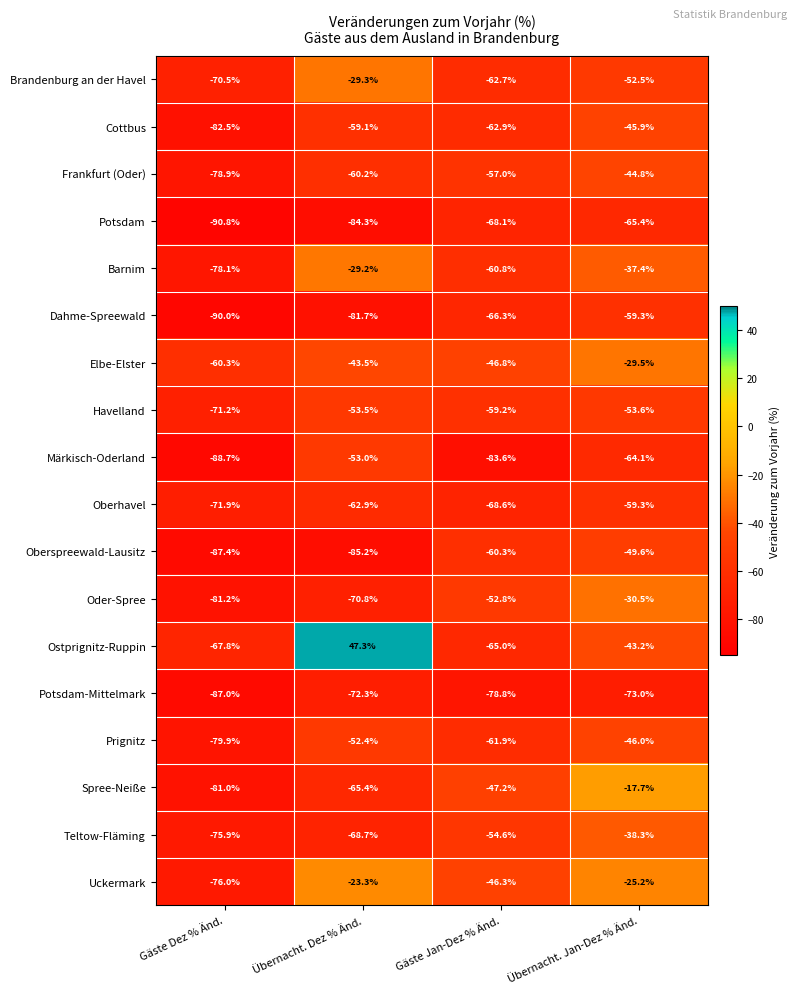

What is the total value across all series at Übernacht. Dez % Änd.?

-947.5